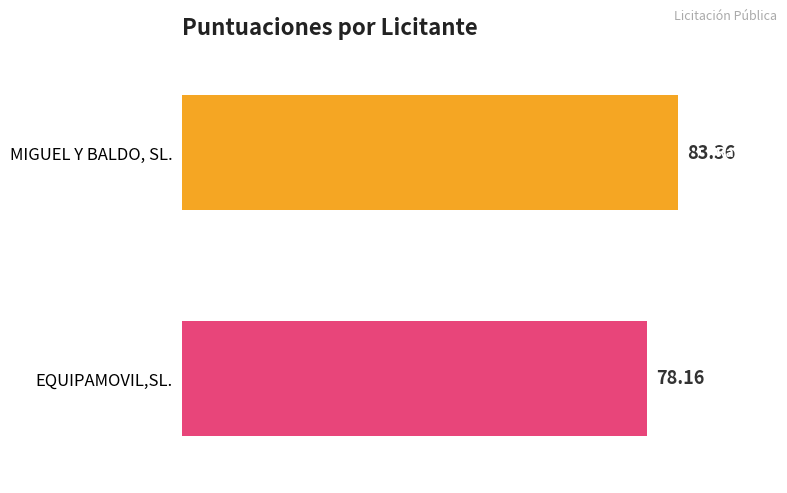

What is the highest value of the EQUIPAMOVIL,SL. series?

78.2